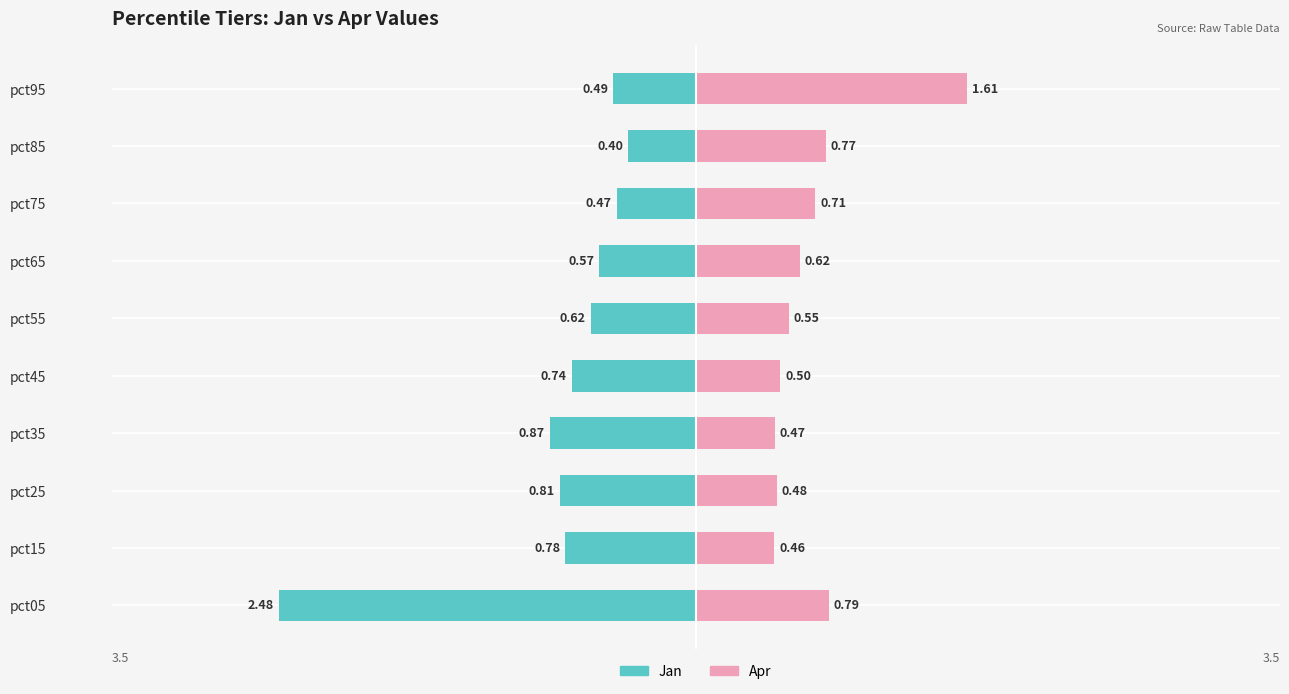

Does the chart contain stacked bars?

No